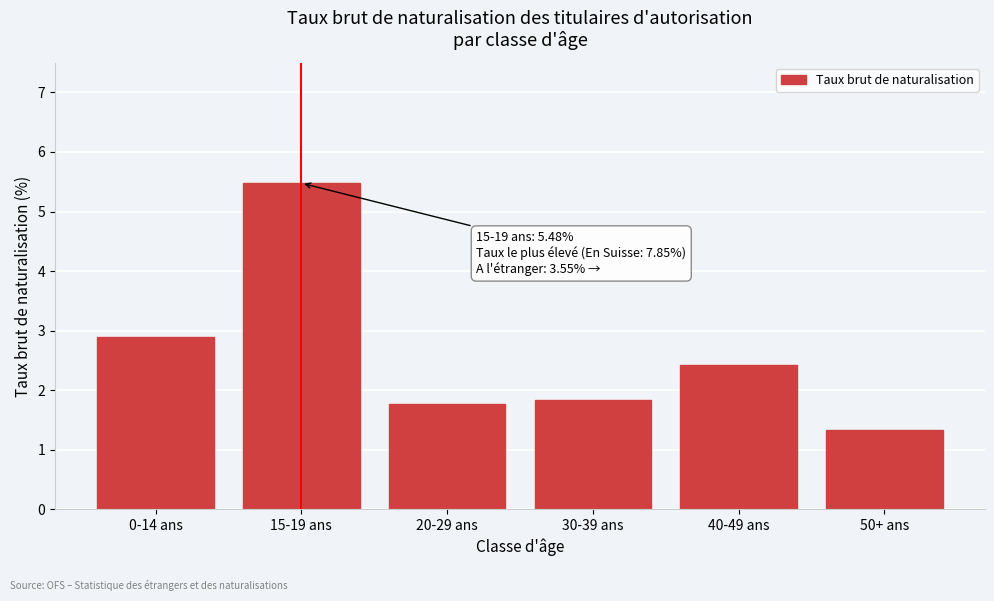

Reading left to right, transcribe all the data shown in this chart.

2.9	5.5	1.8	1.8	2.4	1.3